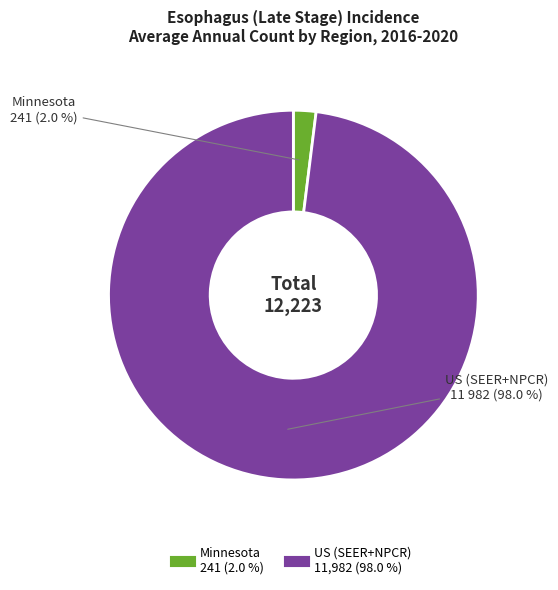

To the nearest percent, what is the difference between the Minnesota and US (SEER+NPCR) slice percentages?

96%